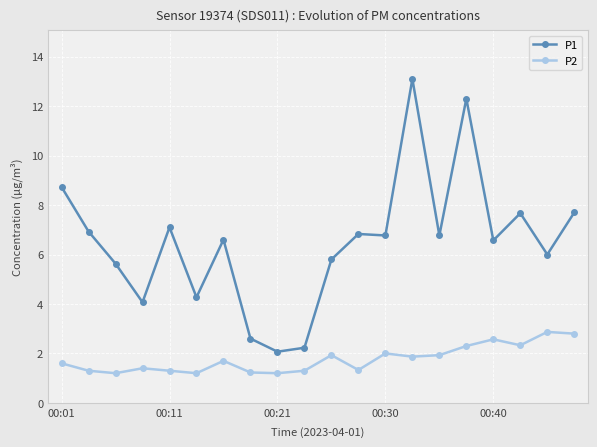

Which series has the largest total across all categories?

P1